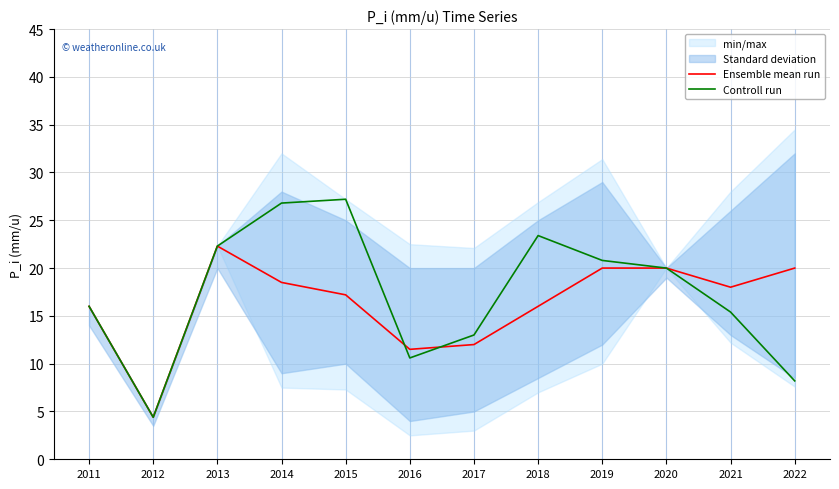

In Ensemble mean run, how many points are higher than both neighbors (excluding endpoints)?

1